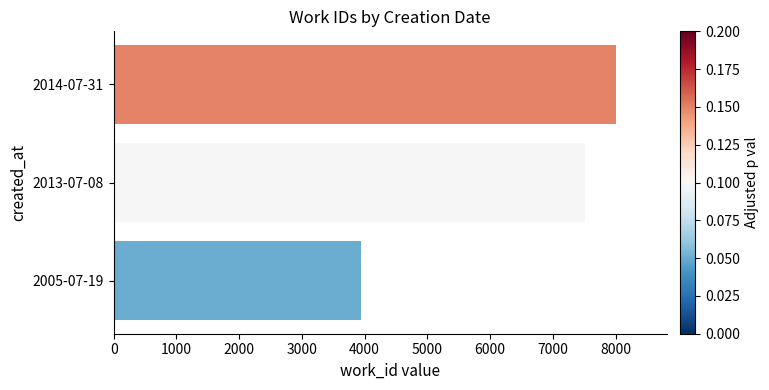

How many values are between 3946 and 8015?

3